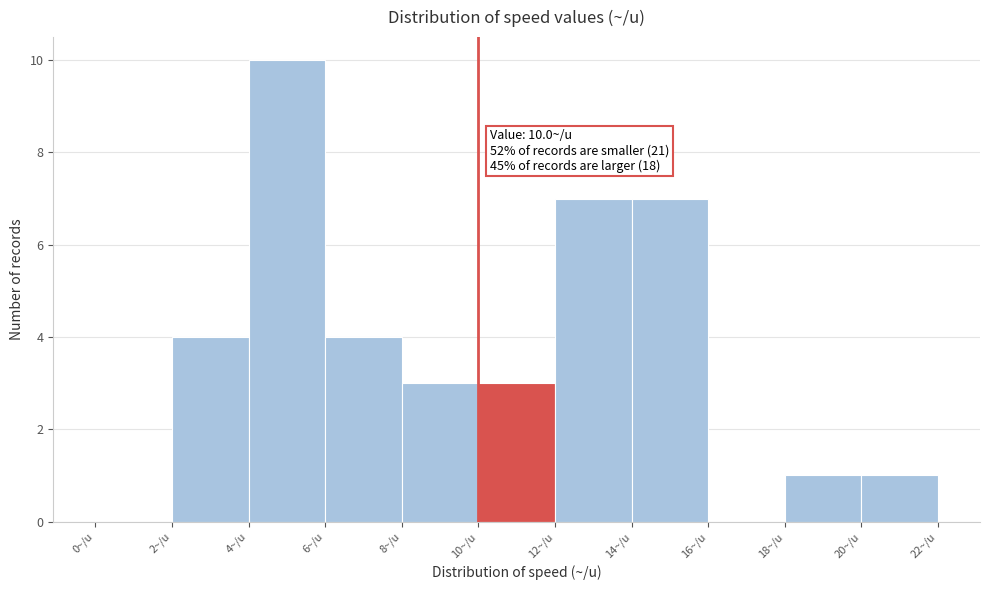

Which range on the x-axis has the tallest bar?

4 to 6